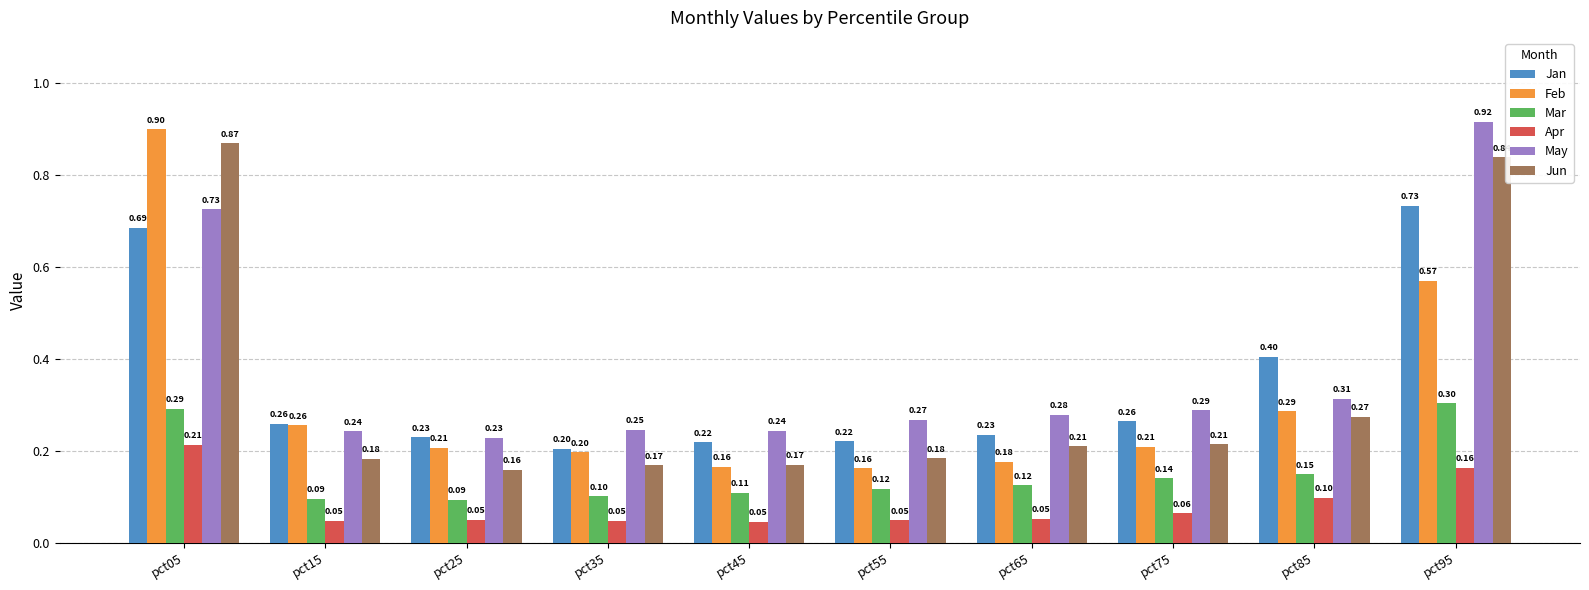

What is the difference between the highest and lowest values at pct65?

0.2